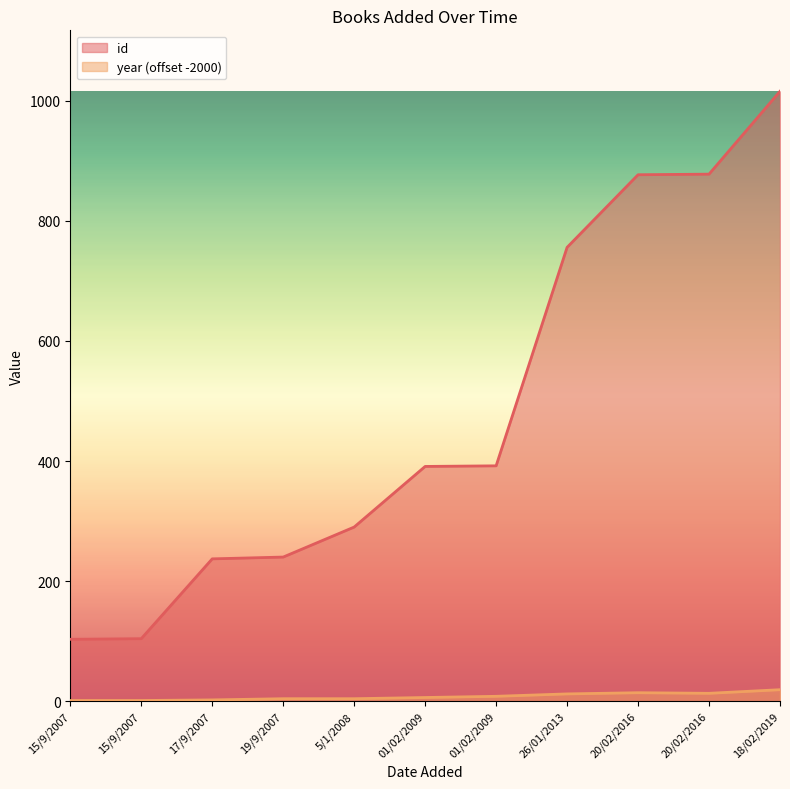

True or false: id and year cross at least once.

False